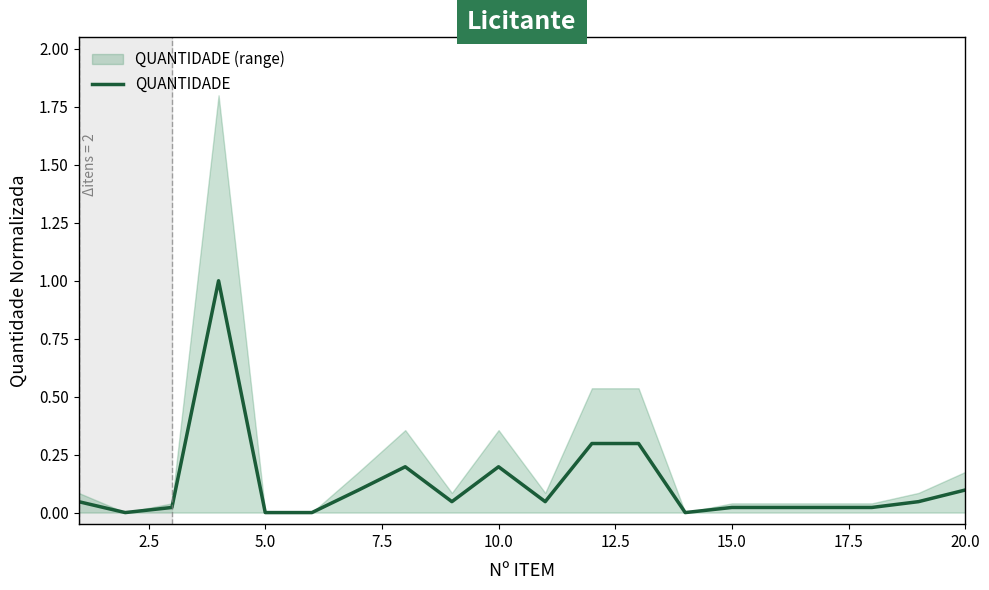

Reading right to left, extract all data points from this chart.

0.1	0.0	0.0	0.0	0.0	0.0	0.0	0.3	0.3	0.0	0.2	0.0	0.2	0.1	0.0	0.0	1.0	0.0	0.0	0.0